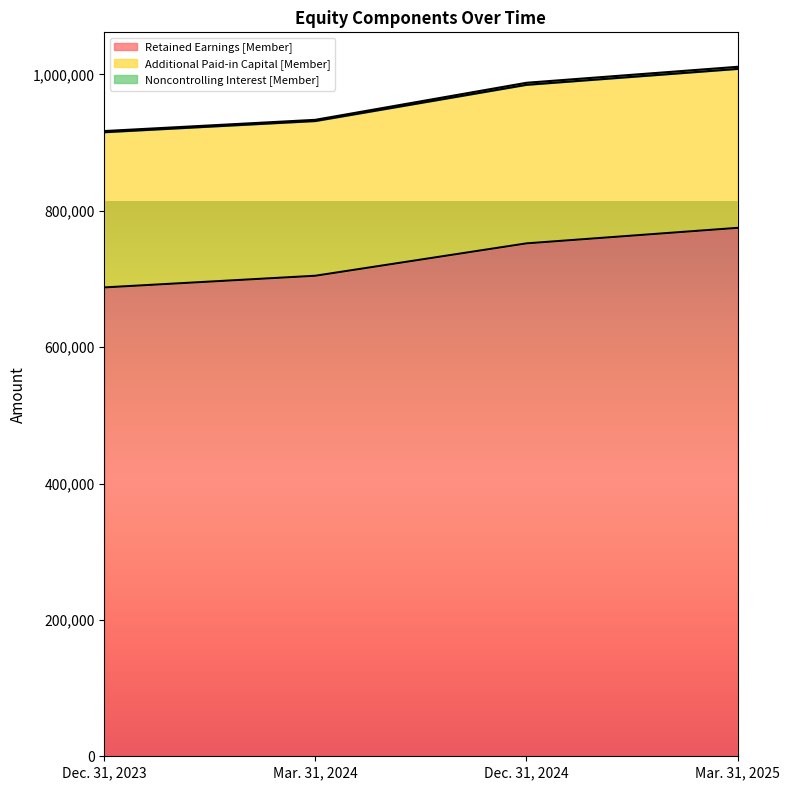

At which category does the chart reach its peak across all series?

Mar. 31, 2025